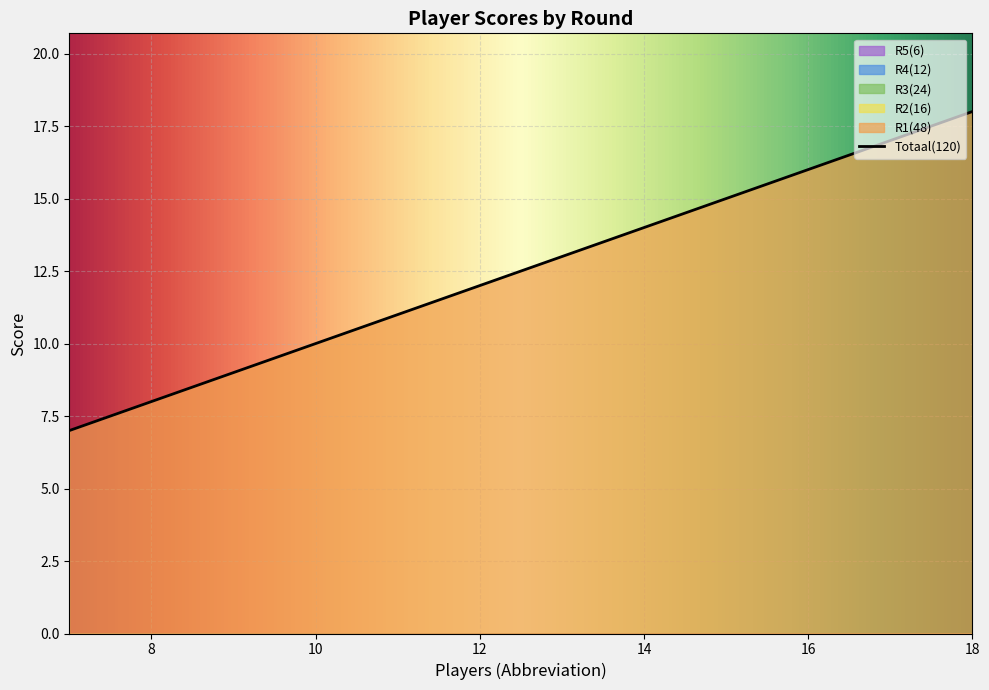

True or false: R3(24) has more than 0 interior local peaks.

False